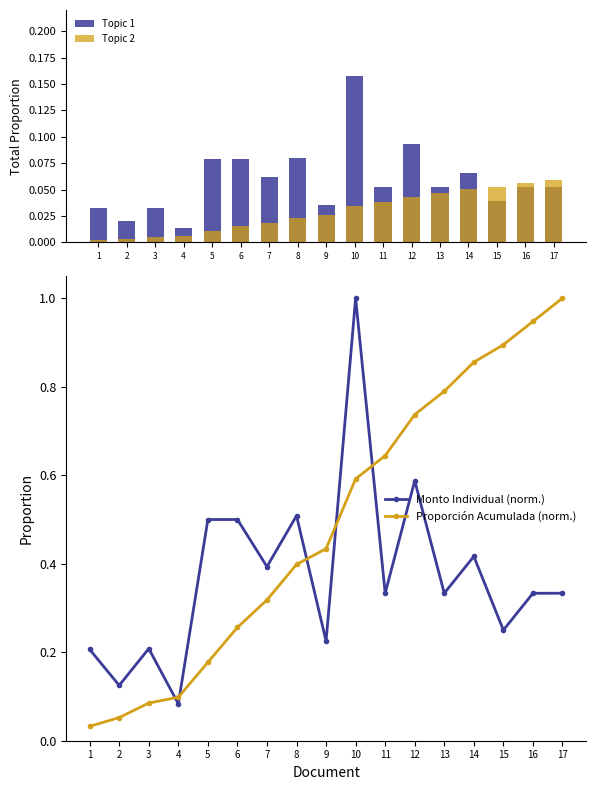

Which label corresponds to the largest value in the chart?

10